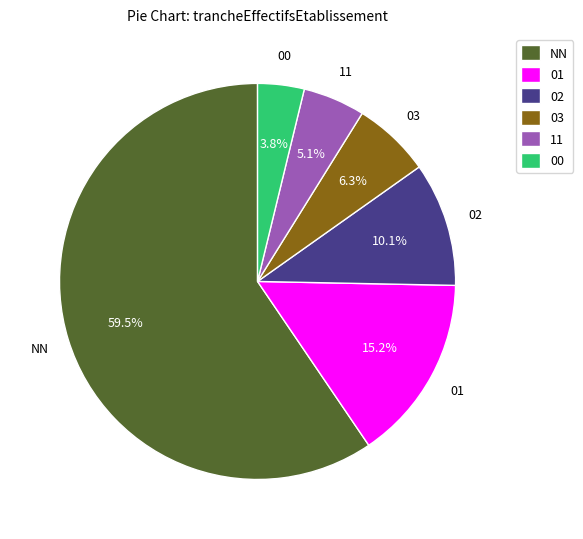

How many slices are in this pie chart?

6